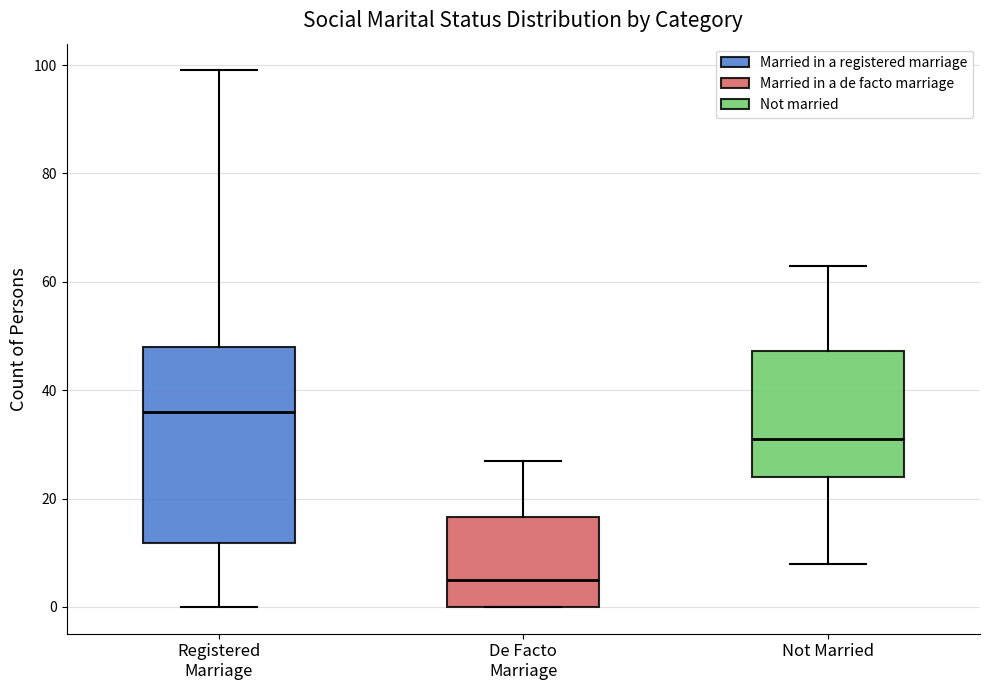

Where does the median line of the box for De Facto Marriage sit on the y-axis? The values are not printed on the chart, so give them approximately, as read against the axis.

6